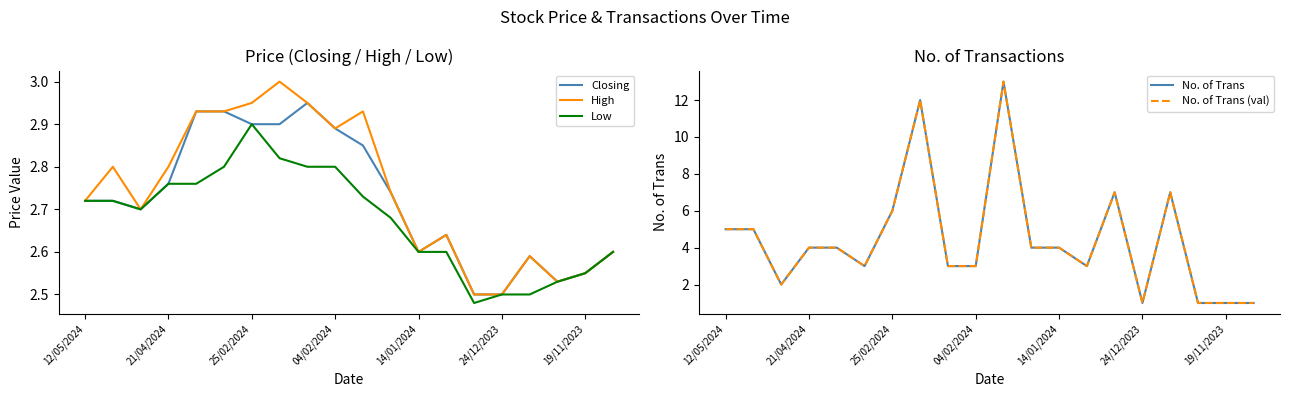

Reading left to right, transcribe all the data shown in this chart.

Closing: 2.7	2.7	2.7	2.8	2.9	2.9	2.9	2.9	3.0	2.9	2.9	2.7	2.6	2.6	2.5	2.5	2.6	2.5	2.5	2.6
High: 2.7	2.8	2.7	2.8	2.9	2.9	3.0	3.0	3.0	2.9	2.9	2.7	2.6	2.6	2.5	2.5	2.6	2.5	2.5	2.6
Low: 2.7	2.7	2.7	2.8	2.8	2.8	2.9	2.8	2.8	2.8	2.7	2.7	2.6	2.6	2.5	2.5	2.5	2.5	2.5	2.6
No. of Trans: 5.0	5.0	2.0	4.0	4.0	3.0	6.0	12.0	3.0	3.0	13.0	4.0	4.0	3.0	7.0	1.0	7.0	1.0	1.0	1.0
No. of Trans (val): 5.0	5.0	2.0	4.0	4.0	3.0	6.0	12.0	3.0	3.0	13.0	4.0	4.0	3.0	7.0	1.0	7.0	1.0	1.0	1.0